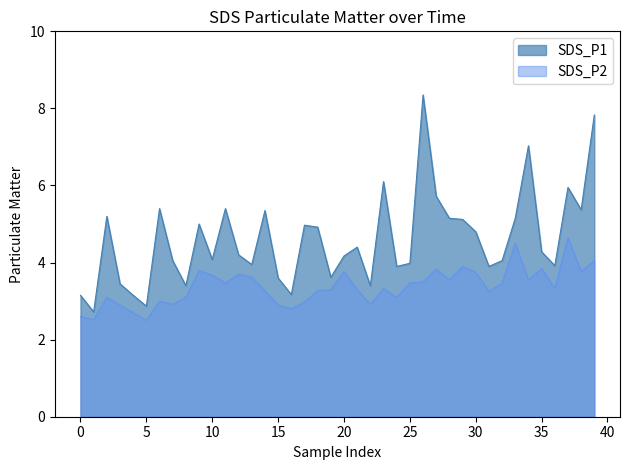

Which series has the largest total across all categories?

SDS_P1